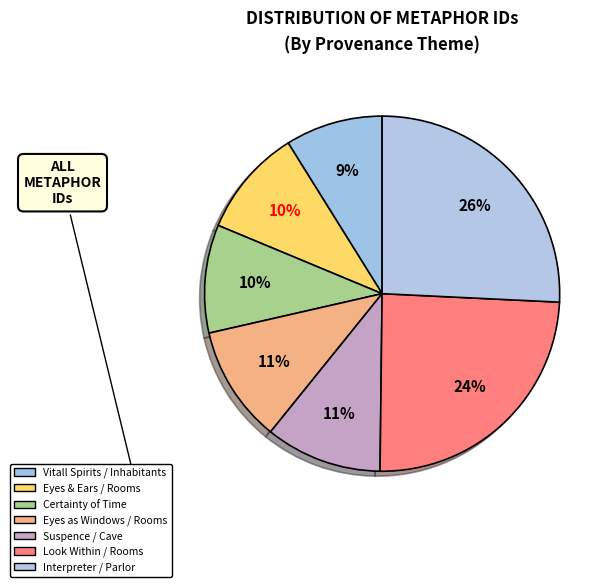

To the nearest percent, what portion does Eyes & Ears / Rooms represent?

10%